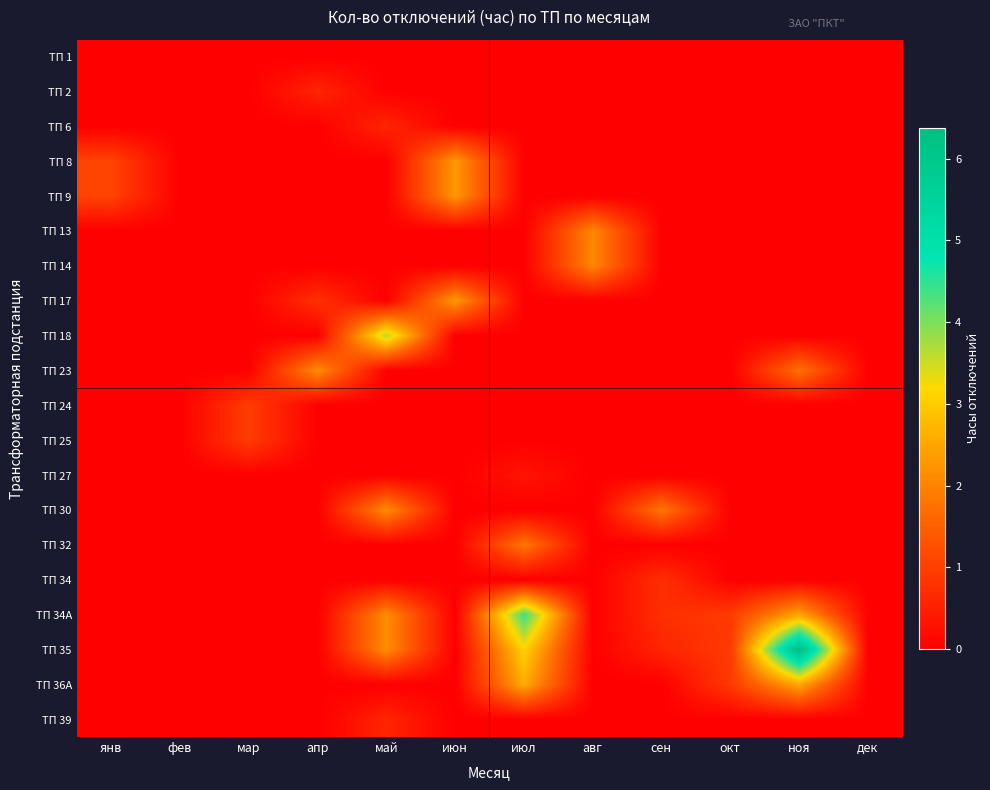

Reading left to right, list all the values displayed in this chart.

ТП 1: янв=0.0	фев=0.0	мар=0.0	апр=0.0	май=0.0	июн=0.0	июл=0.0	авг=0.0	сен=0.0	окт=0.0	ноя=0.0	дек=0.0
ТП 2: янв=0.0	фев=0.0	мар=0.0	апр=0.6	май=0.0	июн=0.0	июл=0.0	авг=0.0	сен=0.0	окт=0.0	ноя=0.0	дек=0.0
ТП 6: янв=0.0	фев=0.0	мар=0.0	апр=0.0	май=0.6	июн=0.0	июл=0.0	авг=0.0	сен=0.0	окт=0.0	ноя=0.0	дек=0.0
ТП 8: янв=1.1	фев=0.0	мар=0.0	апр=0.0	май=0.0	июн=2.3	июл=0.0	авг=0.0	сен=0.0	окт=0.0	ноя=0.0	дек=0.0
ТП 9: янв=1.1	фев=0.0	мар=0.0	апр=0.0	май=0.0	июн=2.3	июл=0.0	авг=0.0	сен=0.0	окт=0.0	ноя=0.0	дек=0.0
ТП 13: янв=0.0	фев=0.0	мар=0.0	апр=0.0	май=0.0	июн=0.0	июл=0.0	авг=2.1	сен=0.0	окт=0.0	ноя=0.0	дек=0.0
ТП 14: янв=0.0	фев=0.0	мар=0.0	апр=0.0	май=0.0	июн=0.0	июл=0.0	авг=2.1	сен=0.0	окт=0.0	ноя=0.0	дек=0.0
ТП 17: янв=0.0	фев=0.0	мар=0.0	апр=0.8	май=0.0	июн=2.3	июл=0.0	авг=0.0	сен=0.0	окт=0.0	ноя=0.0	дек=0.0
ТП 18: янв=0.0	фев=0.0	мар=0.0	апр=0.0	май=3.7	июн=0.0	июл=0.0	авг=0.0	сен=0.0	окт=0.0	ноя=0.0	дек=0.0
ТП 23: янв=0.0	фев=0.0	мар=0.0	апр=2.2	май=0.0	июн=0.0	июл=0.0	авг=0.0	сен=0.0	окт=0.0	ноя=1.8	дек=0.0
ТП 24: янв=0.0	фев=0.0	мар=1.0	апр=0.0	май=0.0	июн=0.0	июл=0.0	авг=0.0	сен=0.0	окт=0.0	ноя=0.0	дек=0.0
ТП 25: янв=0.0	фев=0.0	мар=1.0	апр=0.0	май=0.0	июн=0.0	июл=0.0	авг=0.0	сен=0.0	окт=0.0	ноя=0.0	дек=0.0
ТП 27: янв=0.0	фев=0.0	мар=0.0	апр=0.0	май=0.0	июн=0.0	июл=0.3	авг=0.0	сен=0.0	окт=0.0	ноя=0.0	дек=0.0
ТП 30: янв=0.0	фев=0.0	мар=0.0	апр=0.0	май=2.2	июн=0.0	июл=0.0	авг=0.0	сен=1.9	окт=0.0	ноя=0.0	дек=0.0
ТП 32: янв=0.0	фев=0.0	мар=0.0	апр=0.0	май=0.0	июн=0.0	июл=1.9	авг=0.0	сен=0.0	окт=0.0	ноя=0.0	дек=0.0
ТП 34: янв=0.0	фев=0.0	мар=0.0	апр=0.0	май=0.0	июн=0.0	июл=0.0	авг=0.0	сен=0.8	окт=0.0	ноя=0.0	дек=0.0
ТП 34А: янв=0.0	фев=0.0	мар=0.0	апр=0.0	май=2.2	июн=0.0	июл=4.4	авг=0.0	сен=0.8	окт=0.9	ноя=2.5	дек=0.0
ТП 35: янв=0.0	фев=0.0	мар=0.0	апр=0.0	май=2.2	июн=0.0	июл=3.1	авг=0.0	сен=0.6	окт=0.9	ноя=6.4	дек=0.0
ТП 36А: янв=0.0	фев=0.0	мар=0.0	апр=0.0	май=0.0	июн=0.0	июл=2.6	авг=0.0	сен=0.0	окт=0.9	ноя=2.5	дек=0.0
ТП 39: янв=0.0	фев=0.0	мар=0.0	апр=0.0	май=0.6	июн=0.0	июл=0.0	авг=0.0	сен=0.0	окт=0.0	ноя=0.0	дек=0.0